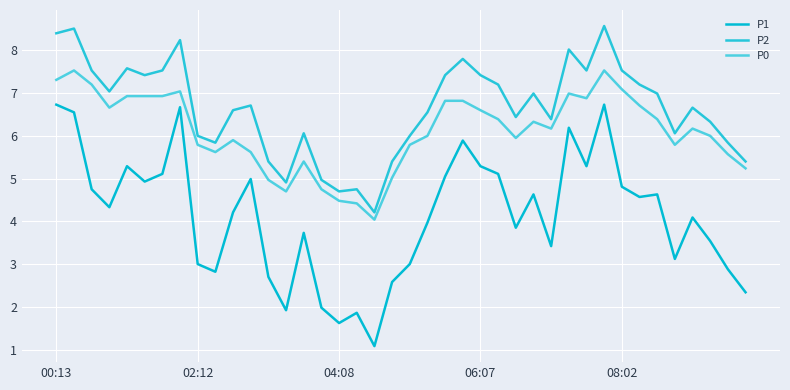

Which series has the largest total across all categories?

P2